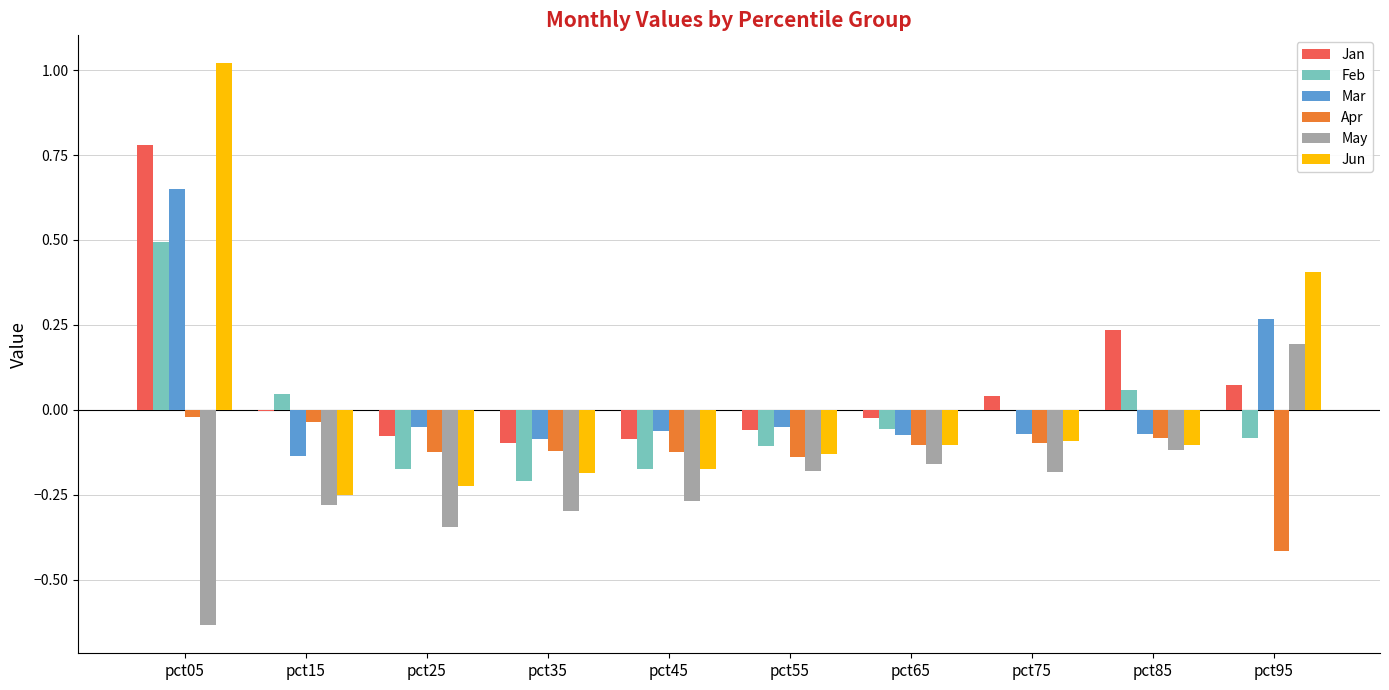

How many groups of bars are there?

10